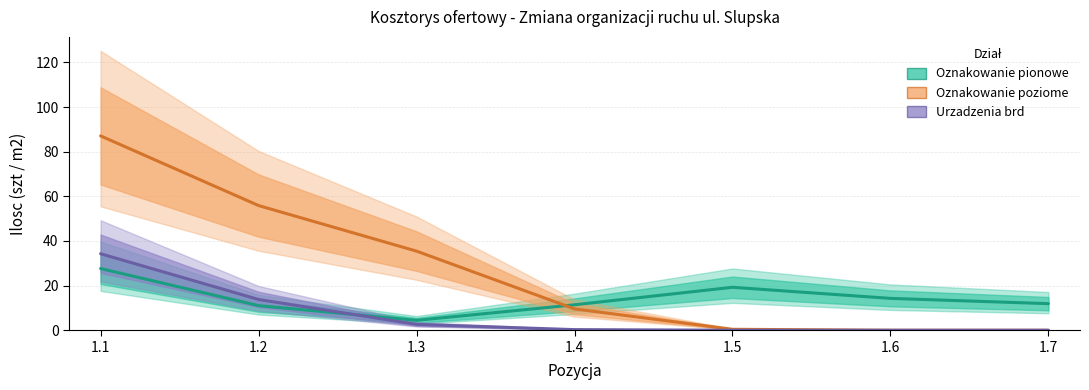

Reading left to right, extract all data points from this chart.

Oznakowanie pionowe: 1.1=27.7	1.2=11.0	1.3=4.4	1.4=11.4	1.5=19.3	1.6=14.3	1.7=11.9
Oznakowanie poziome: 1.1=87.1	1.2=55.9	1.3=35.5	1.4=9.6	1.5=0.4	1.6=0.0	1.7=0.0
Urzadzenia brd: 1.1=34.3	1.2=13.8	1.3=2.6	1.4=0.3	1.5=0.0	1.6=0.0	1.7=0.0